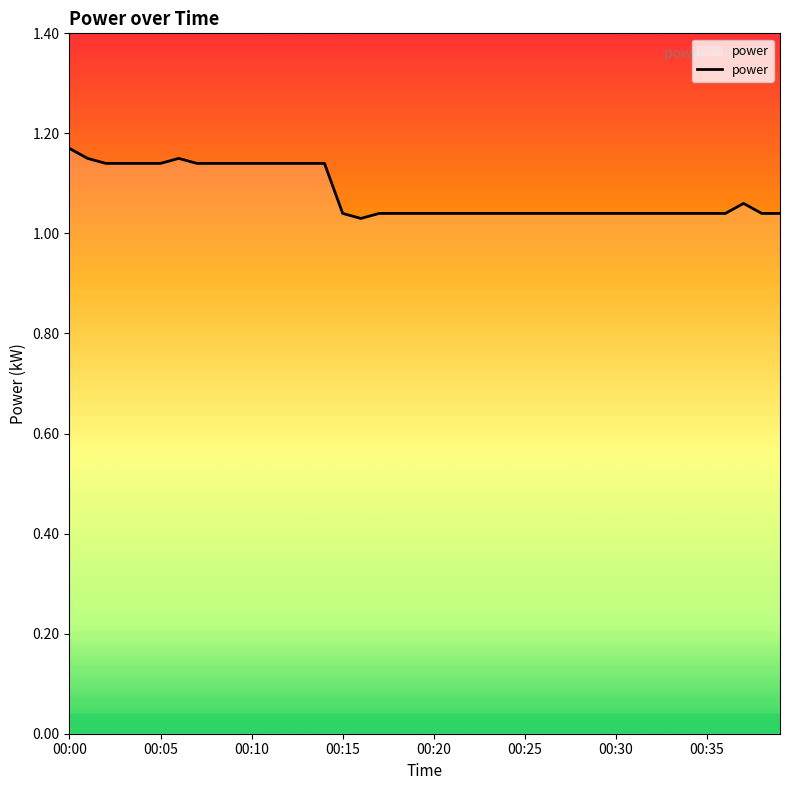

How many lines are shown in the chart?

1